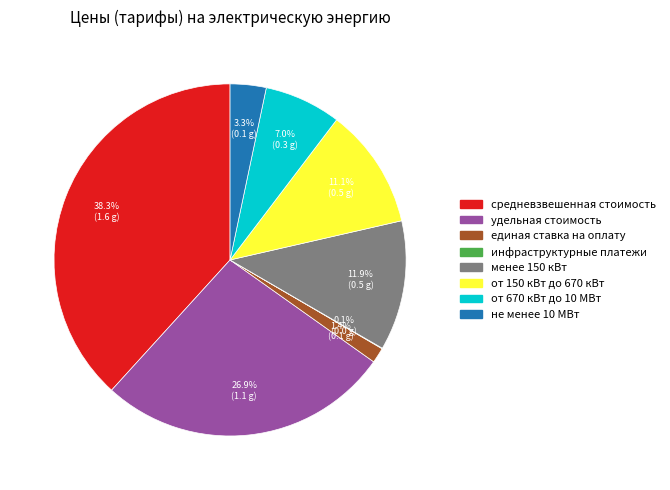

What portion of the pie excludes не менее 10 МВт?

96.7%